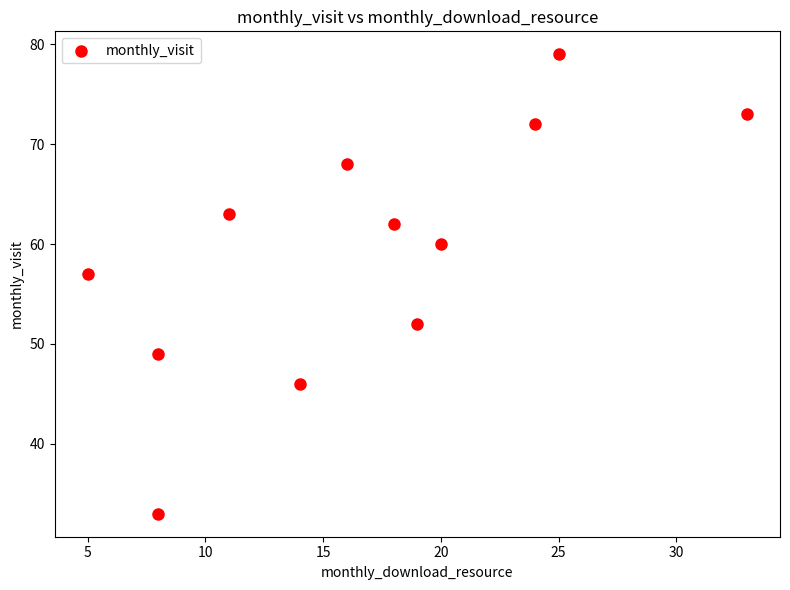

What is the range of Y values (max minus min)?

46